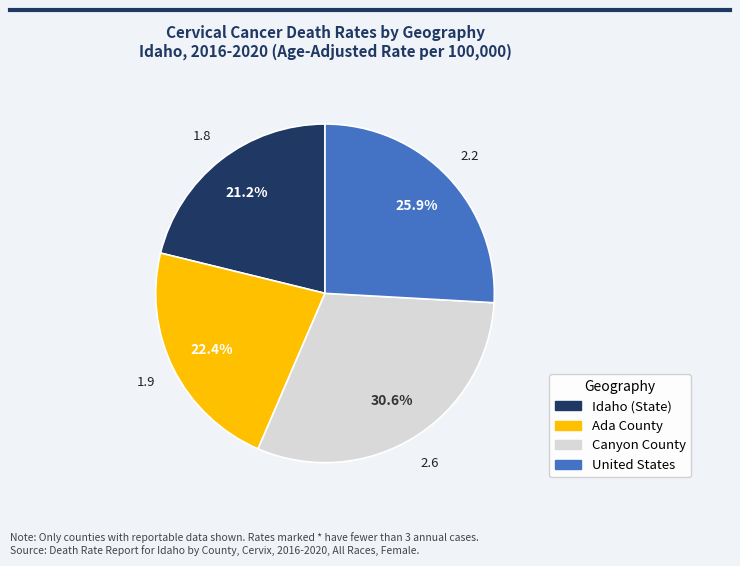

Does Ada County represent more than half of the total?

No